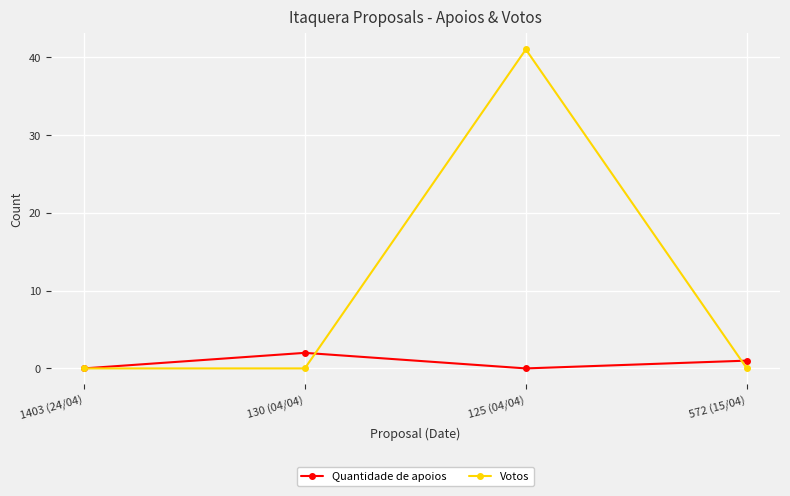

True or false: Quantidade de apoios has more than 1 points higher than both neighbors.

False